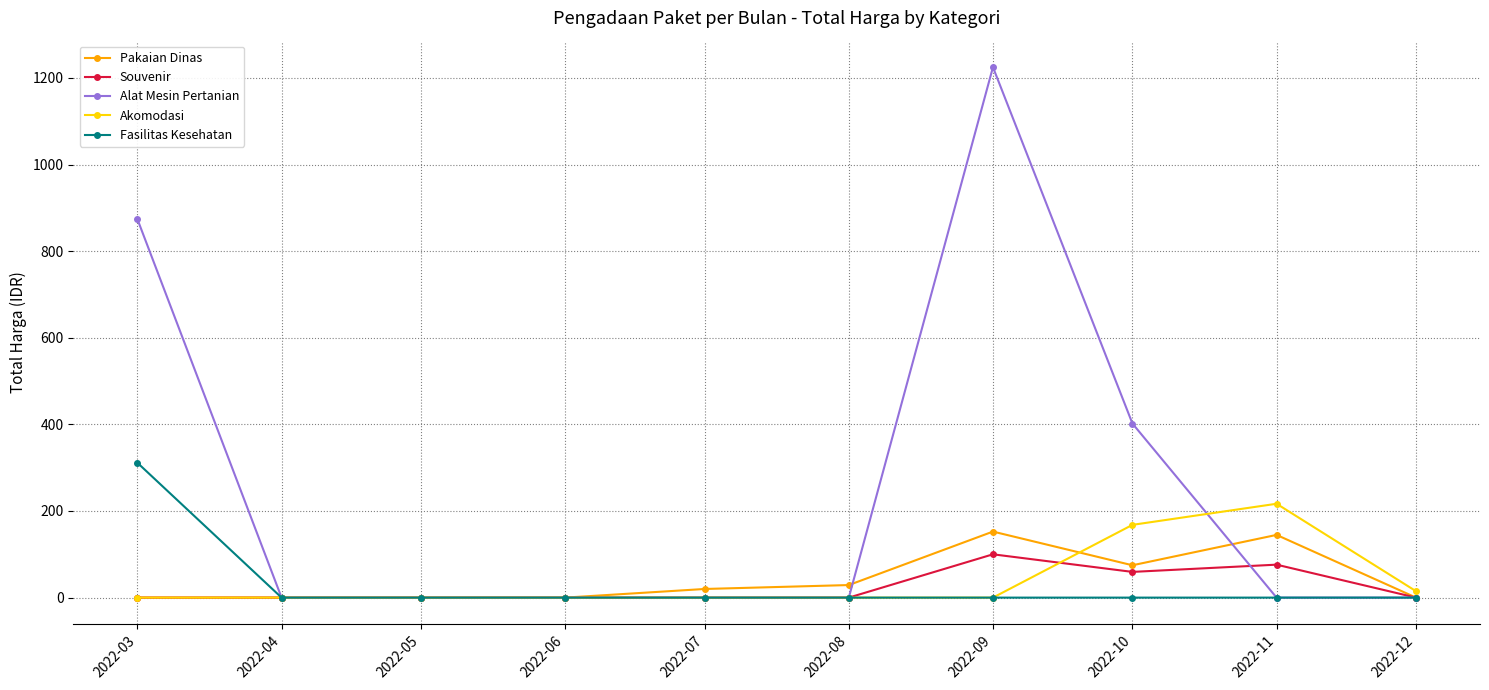

Between 2022-09 and 2022-12, which series saw the biggest shift?

Alat Mesin Pertanian